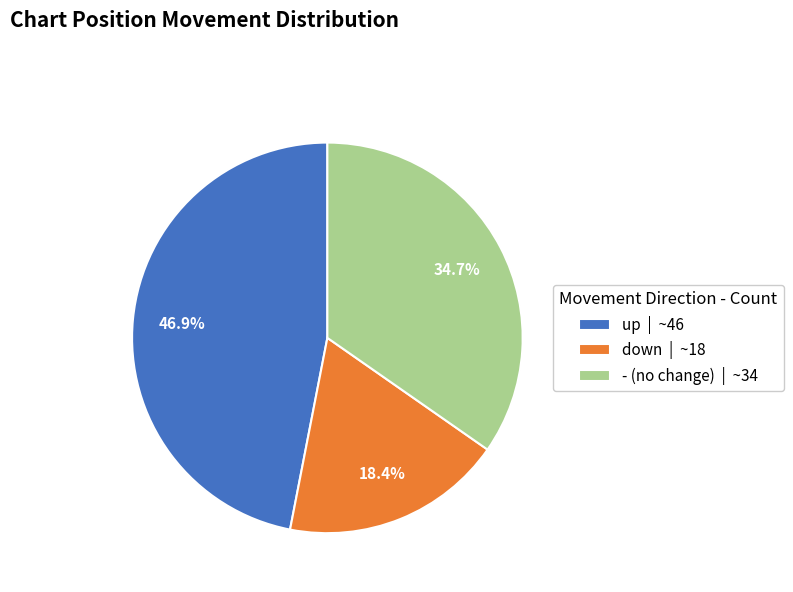

Does - represent more than half of the total?

No